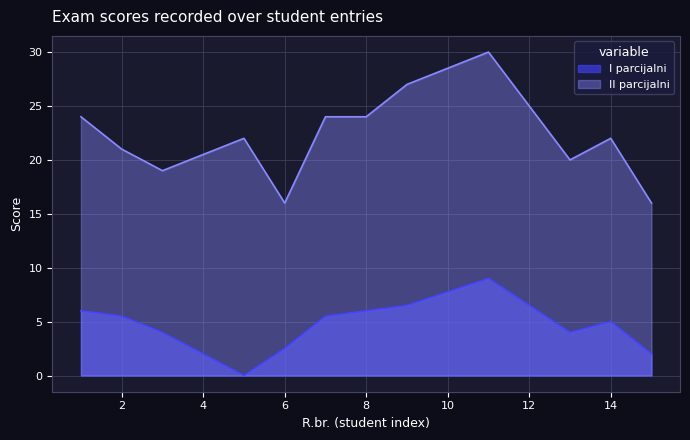

List the series in order of their peak value, highest first.

II parcijalni, I parcijalni